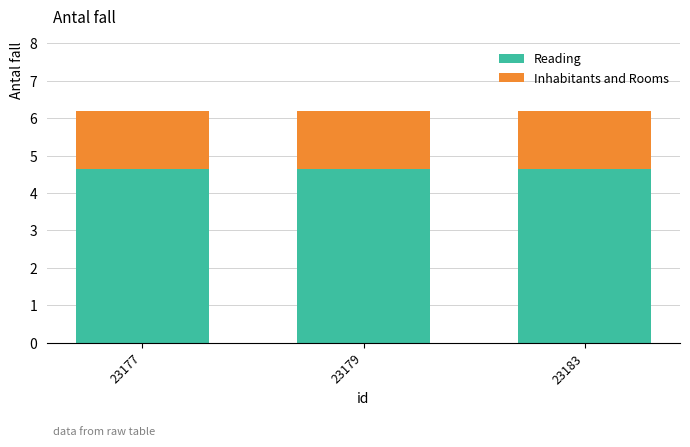

Reading right to left, transcribe the values for Reading.

4.6	4.6	4.6